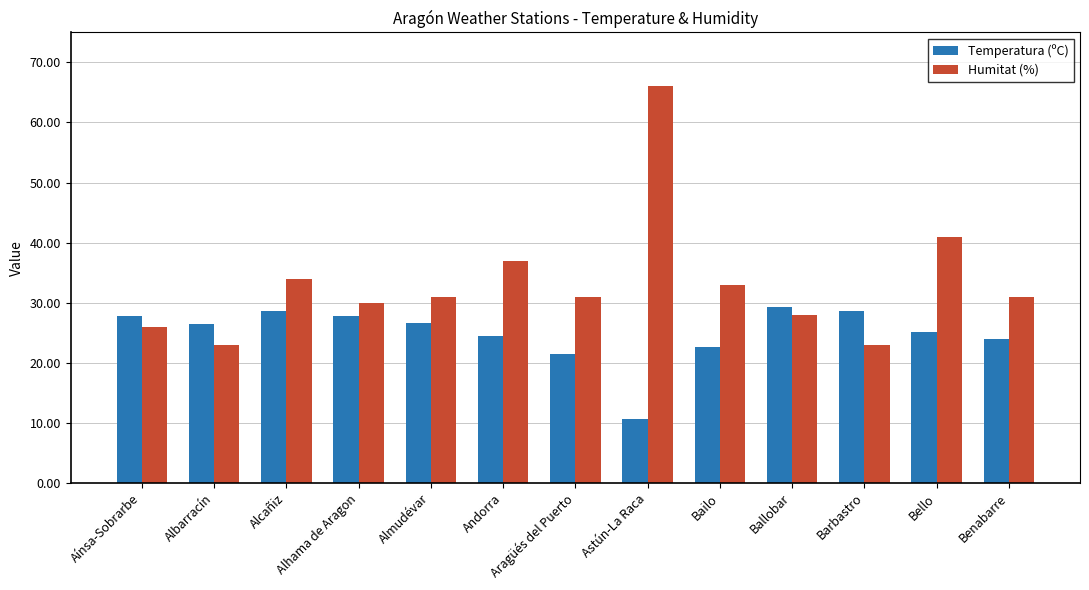

What is the difference between the maximum and minimum values in the Humitat (%) series?

43.0